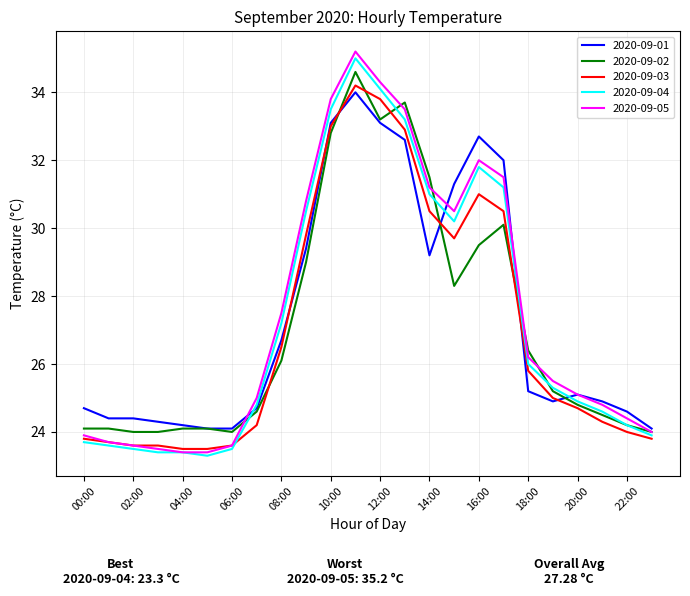

How many lines are shown in the chart?

5